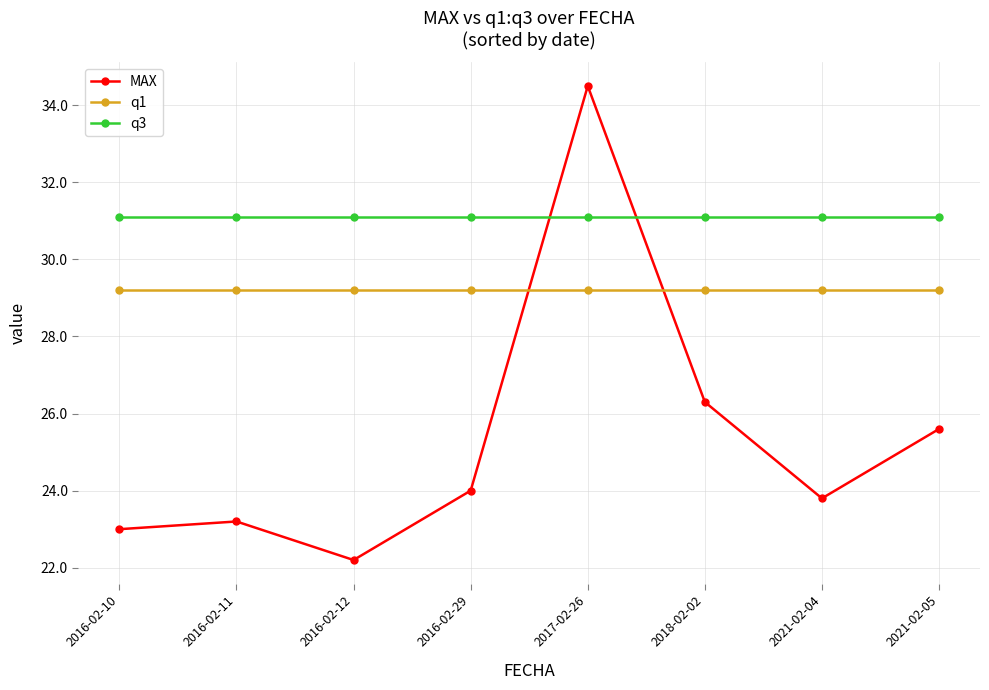

Rank the series at 2018-02-02 from highest to lowest value.

q3, q1, MAX